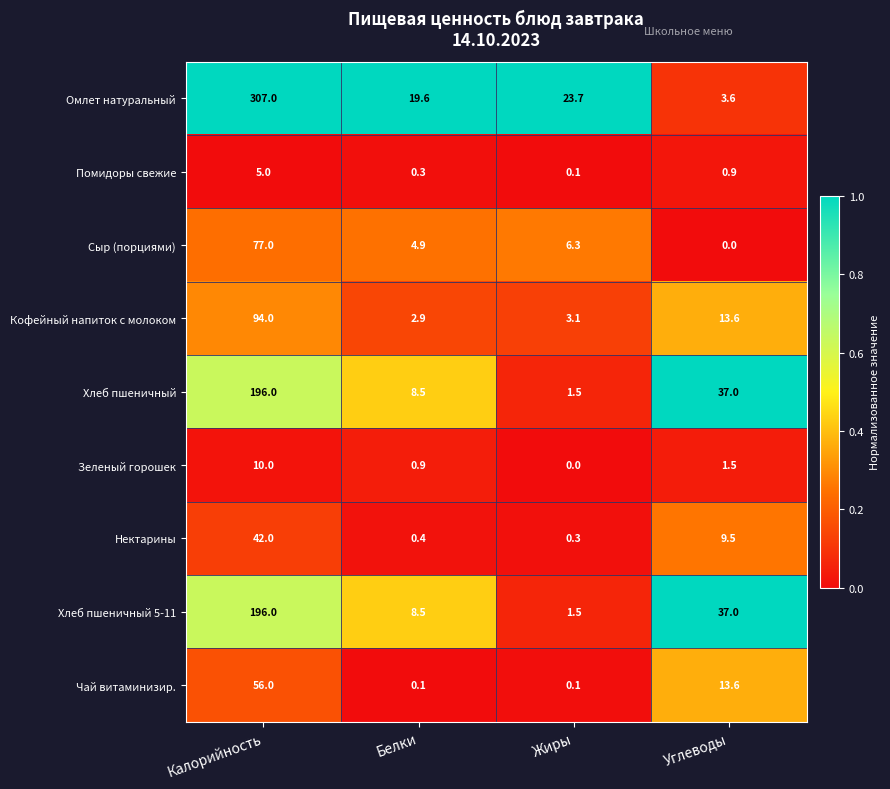

What is the total value across all series at Углеводы?

116.7